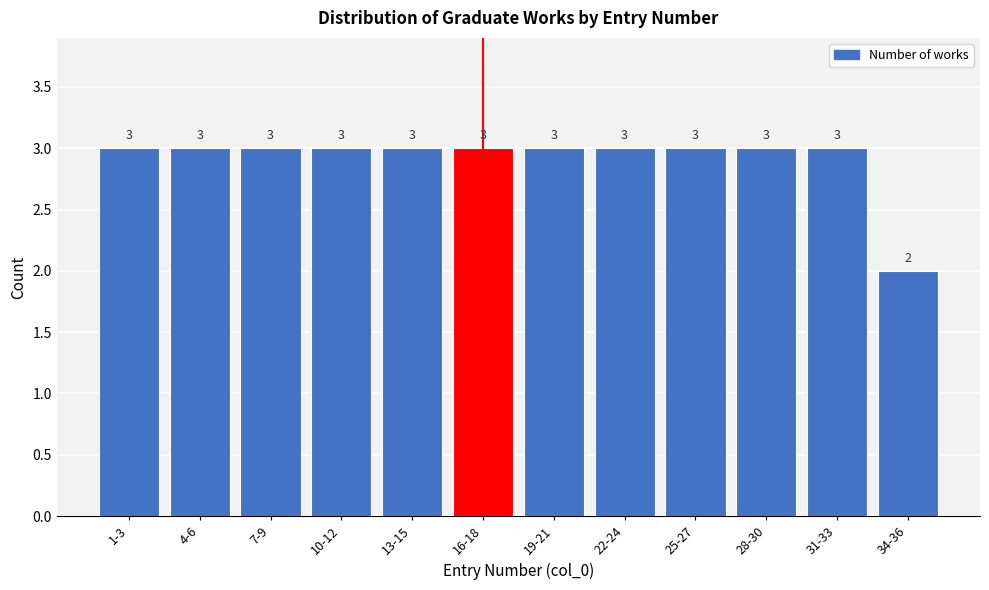

Reading right to left, extract all data points from this chart.

2	3	3	3	3	3	3	3	3	3	3	3